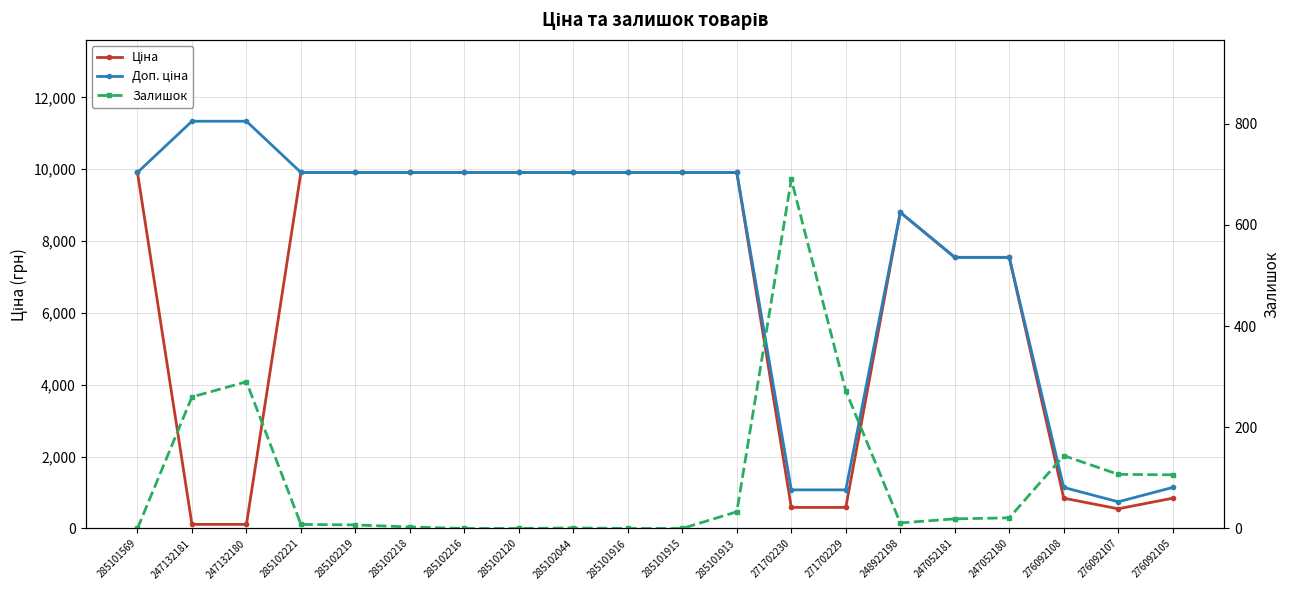

What is the minimum value for Доп. ціна?

742.0